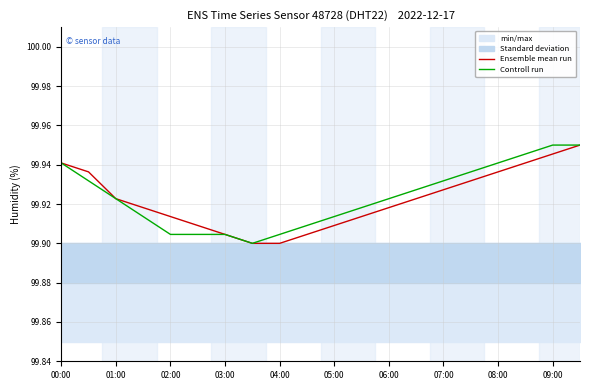

Does the chart display data point markers on the line(s)?

No